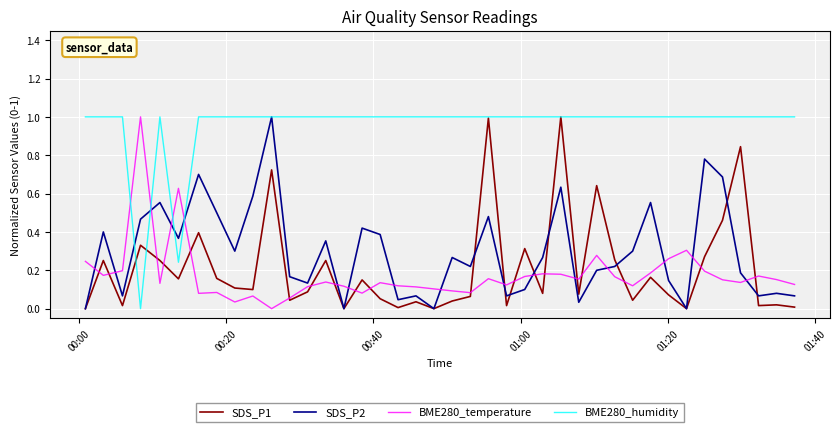

Which series has the largest total across all categories?

BME280_humidity